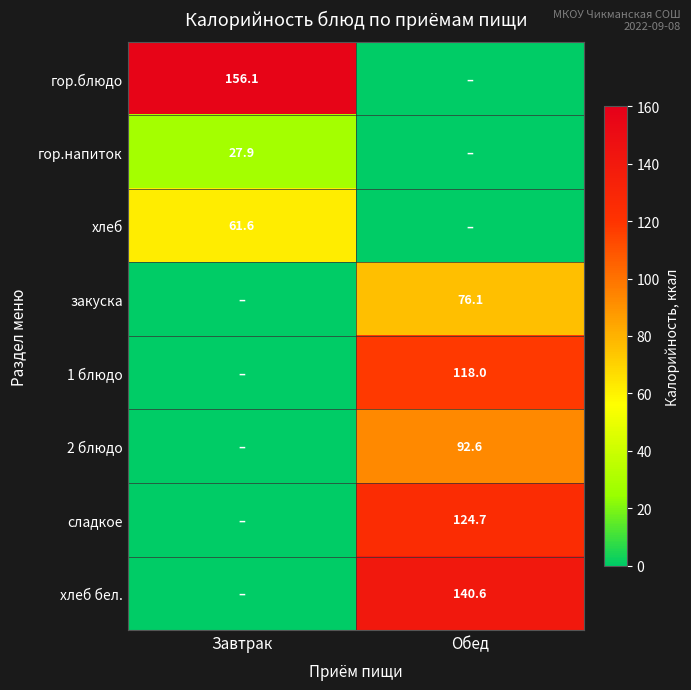

At how many categories does at least one series exceed 80?

2